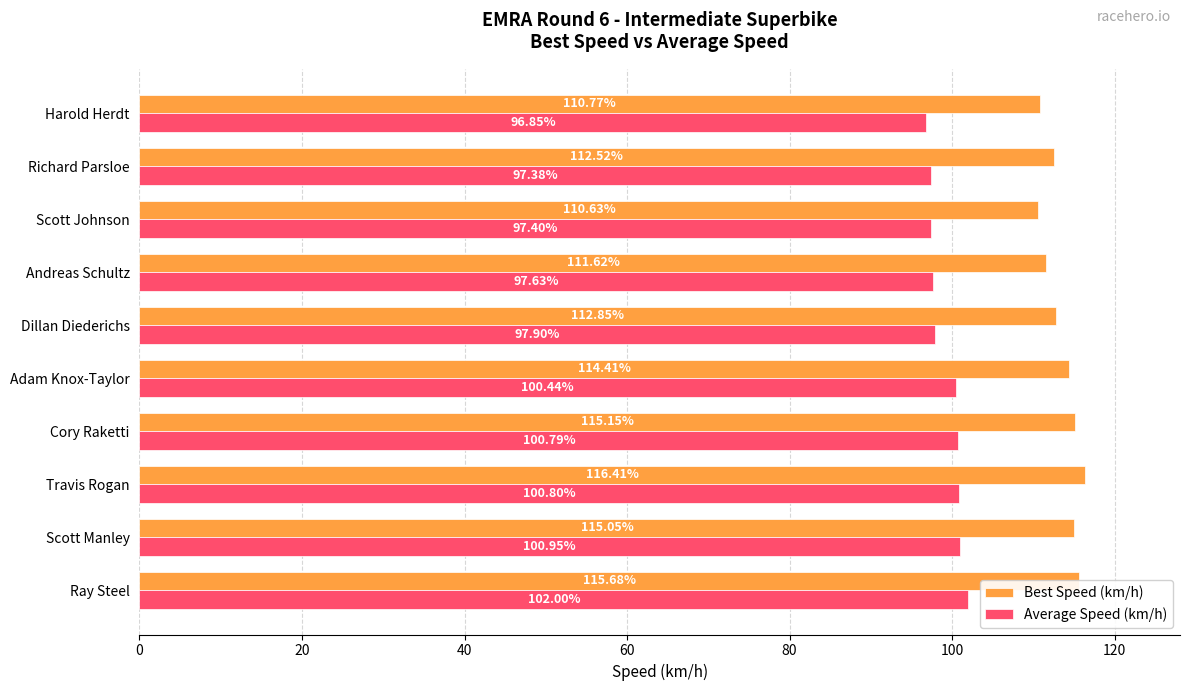

At Adam Knox-Taylor, list the series in order from largest to smallest.

Best Speed (km/h), Average Speed (km/h)